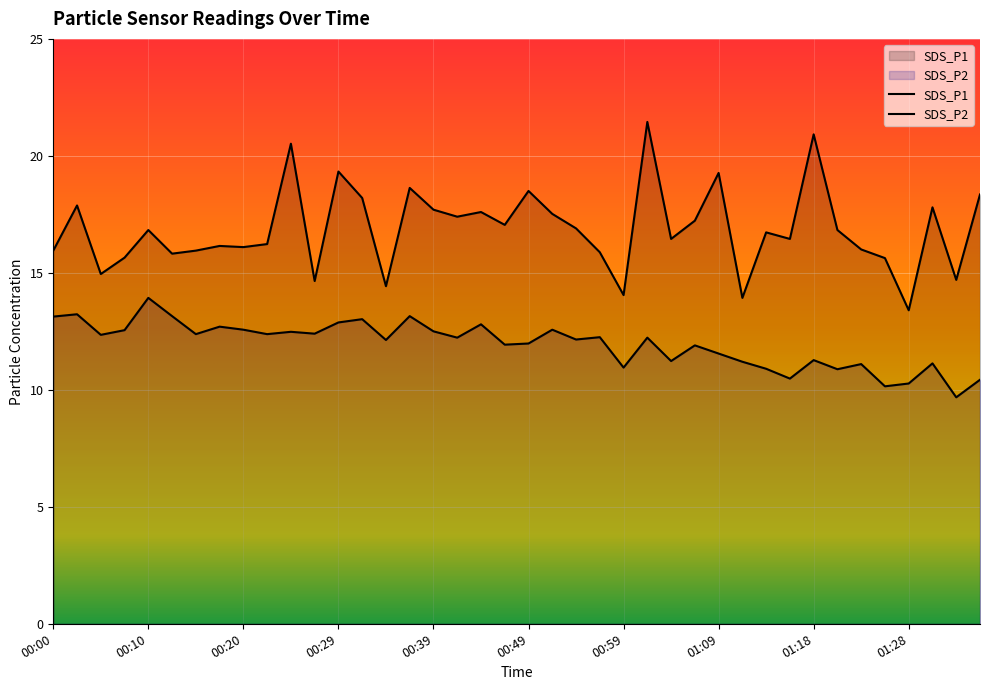

At which category does SDS_P2 reach its first local peak?

00:03